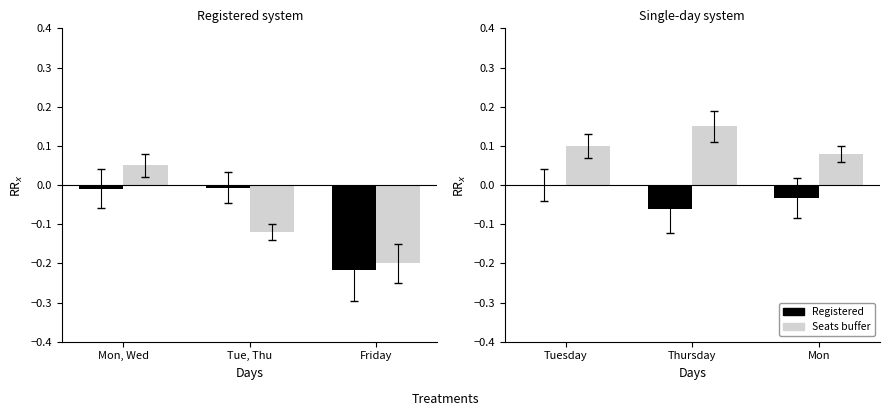

How many negative values does the Registered series have?

2